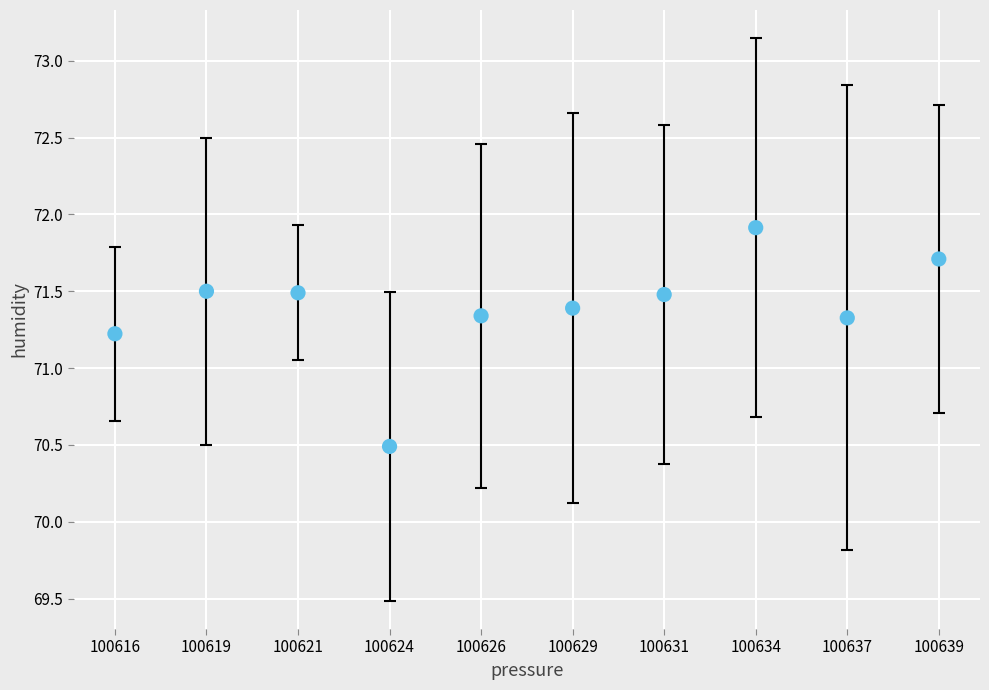

What Y value in the scatter plot is closest to 71?

71.2